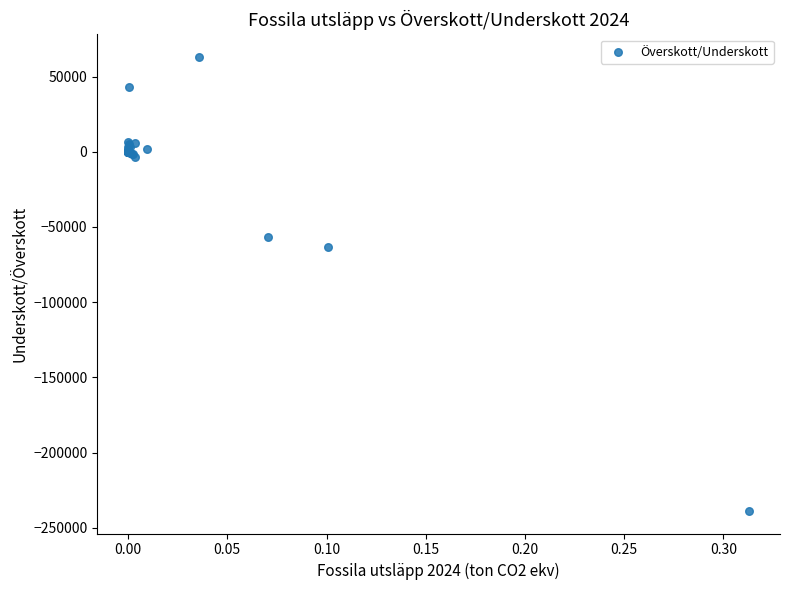

What Y value in the scatter plot is closest to -87874?

-63175